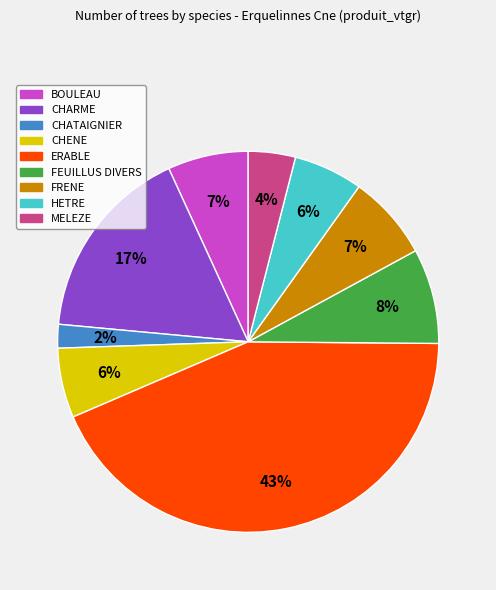

To the nearest percent, what is the difference between the largest and smallest slice percentages?

41%